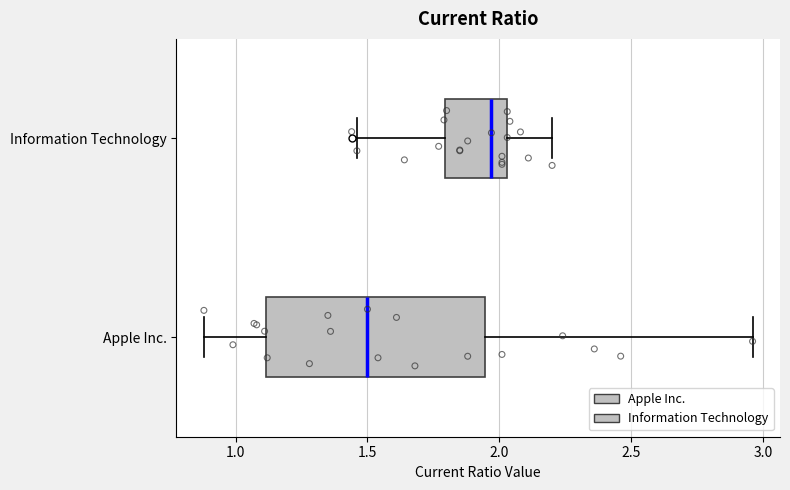

Comparing the boxes themselves (not the whiskers), which one is the widest?

Apple Inc.